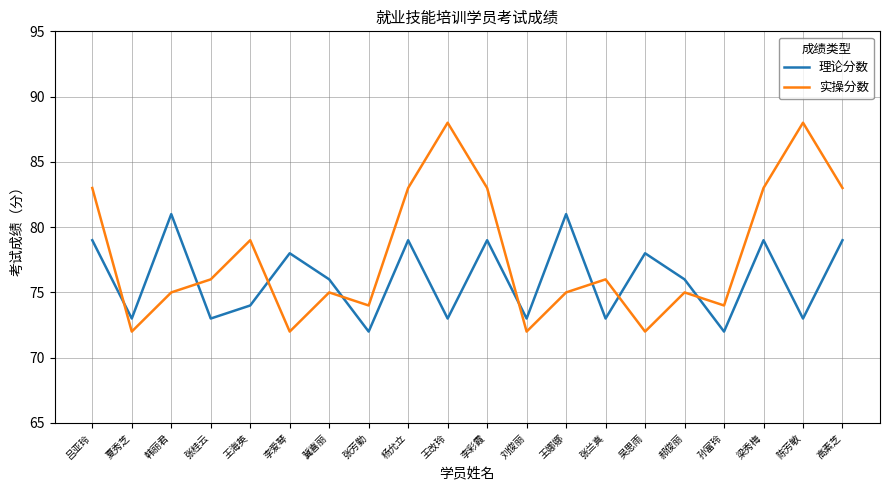

What position from the right is 夏秀芝?

19